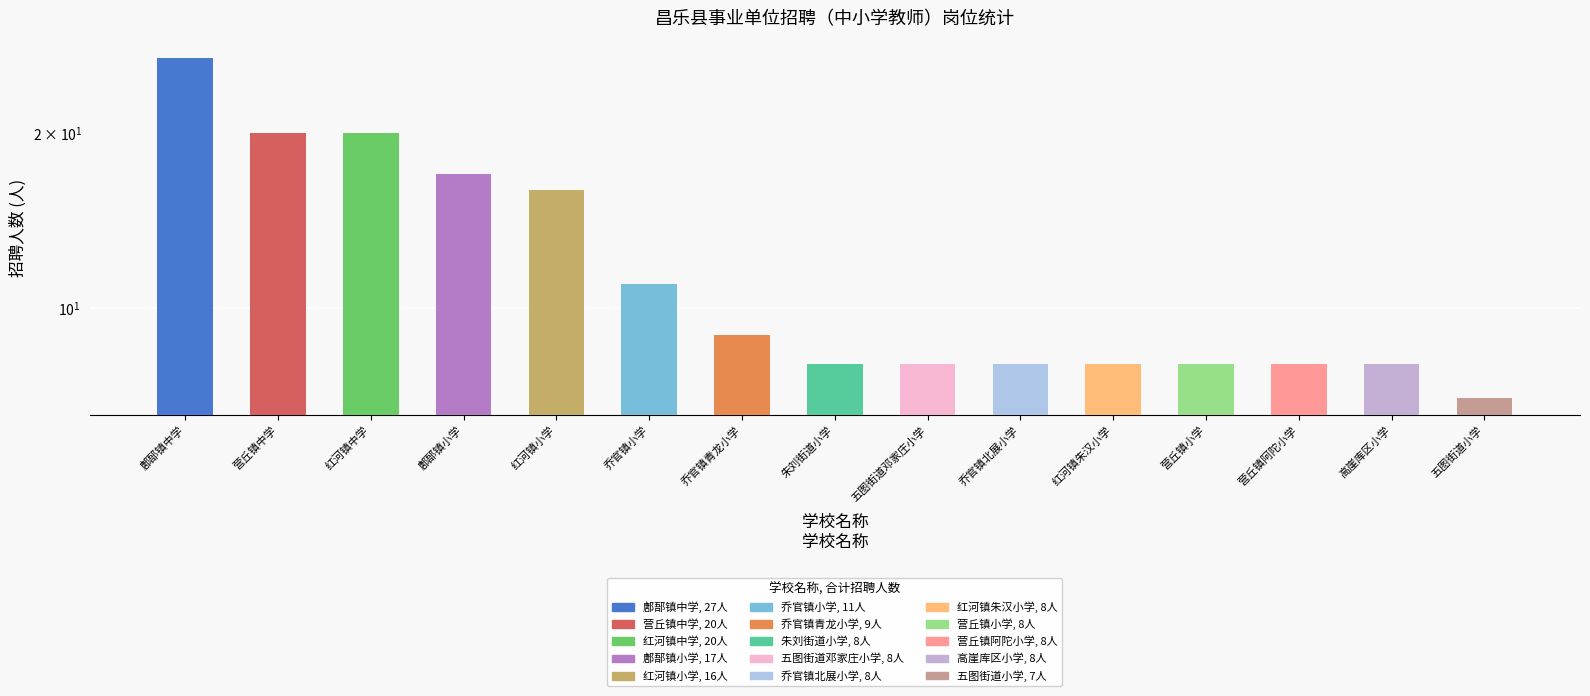

Which label corresponds to the smallest value in the chart?

五图街道小学